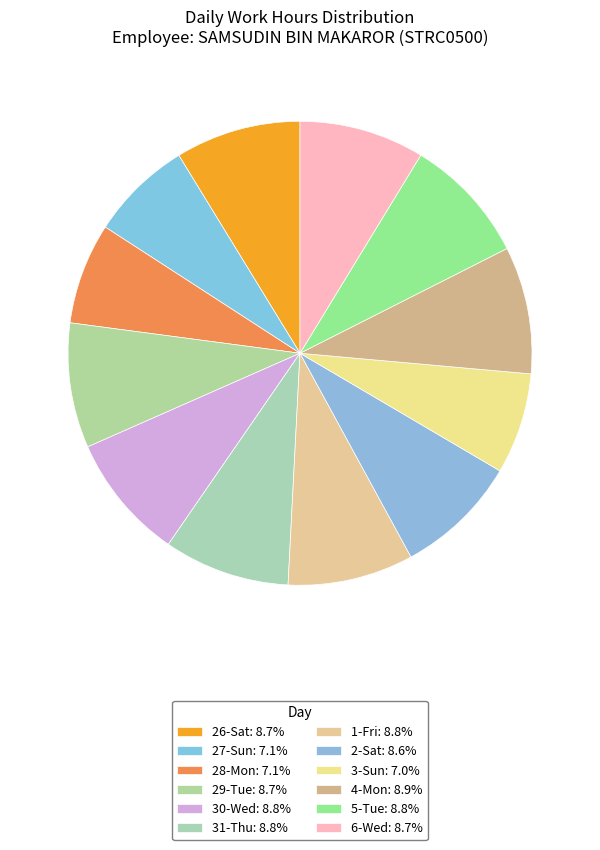

Which slice is the largest?

4-Mon